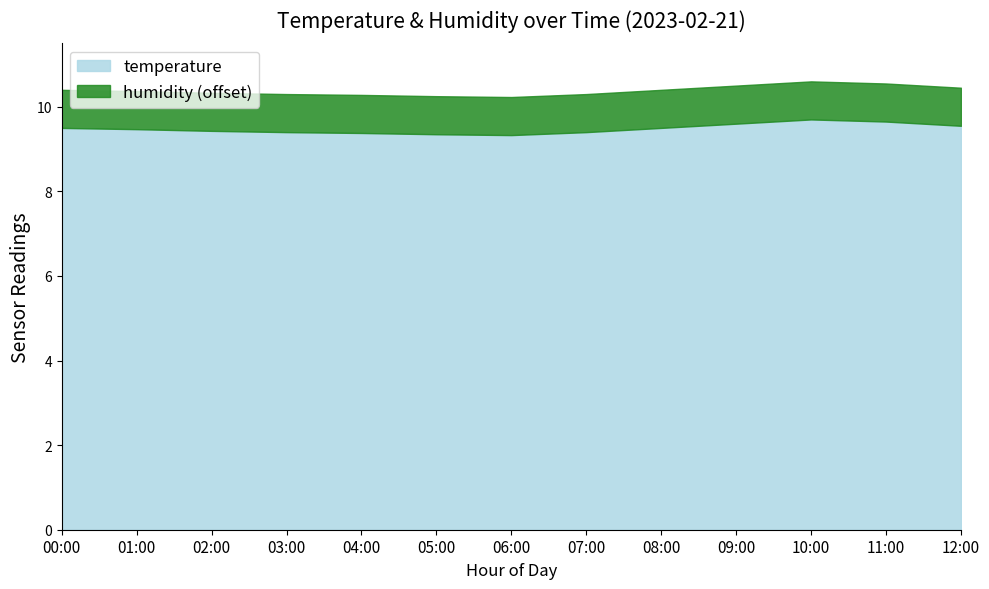

Which has a higher value, 10:00 or 12:00?

10:00